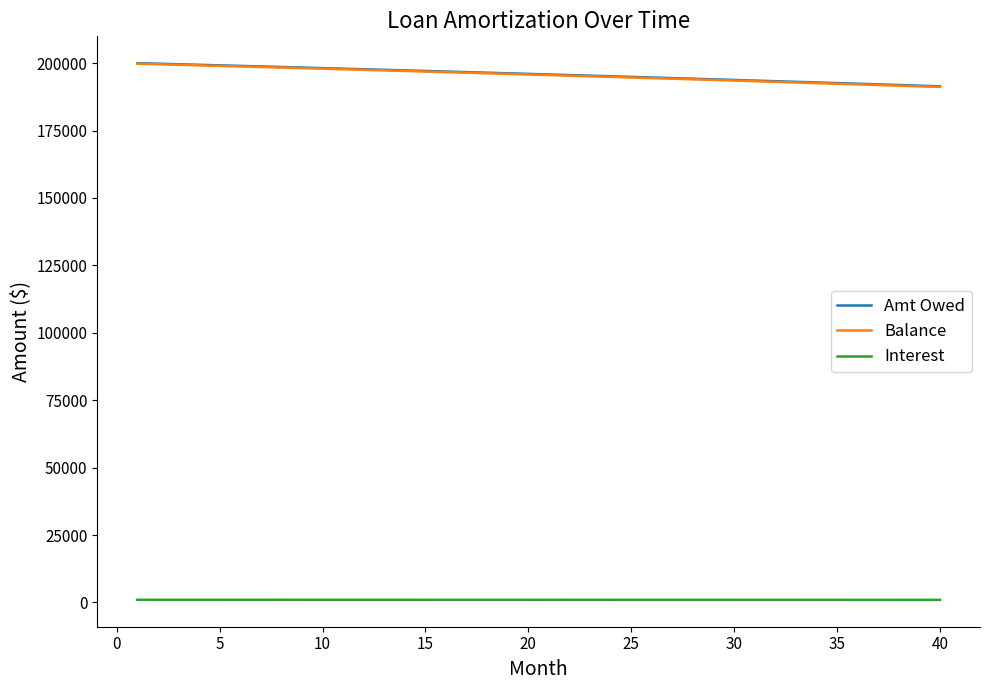

What is the minimum value for Amt Owed?

191411.2